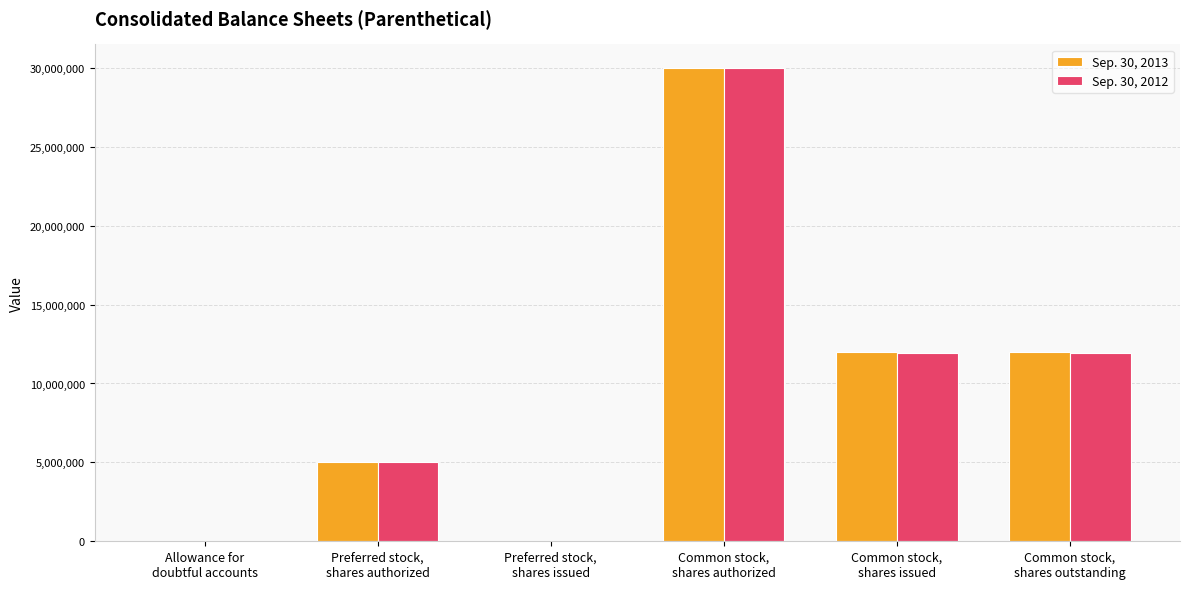

The Sep. 30, 2013 series shows 11970967 at Common stock,
shares outstanding. True or false?

True